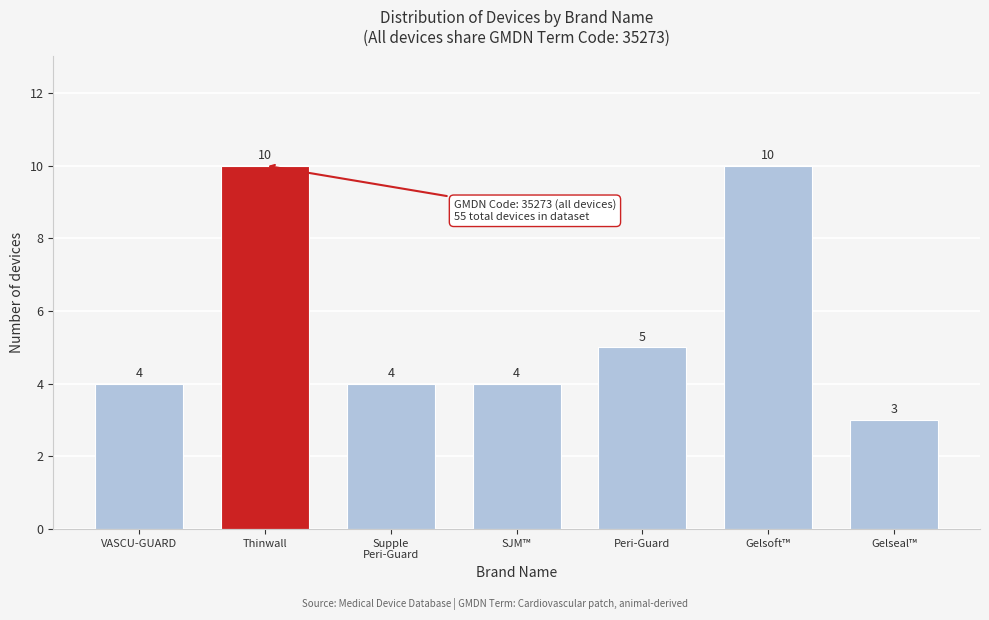

Reading right to left, list all the values displayed in this chart.

3	10	5	4	4	10	4